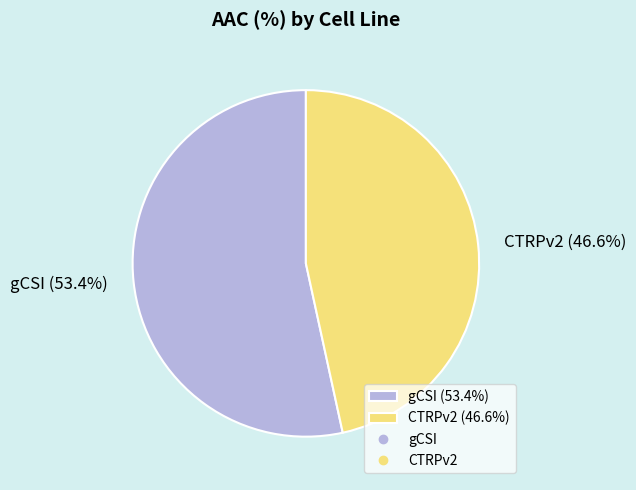

Does CTRPv2 represent more than half of the total?

No